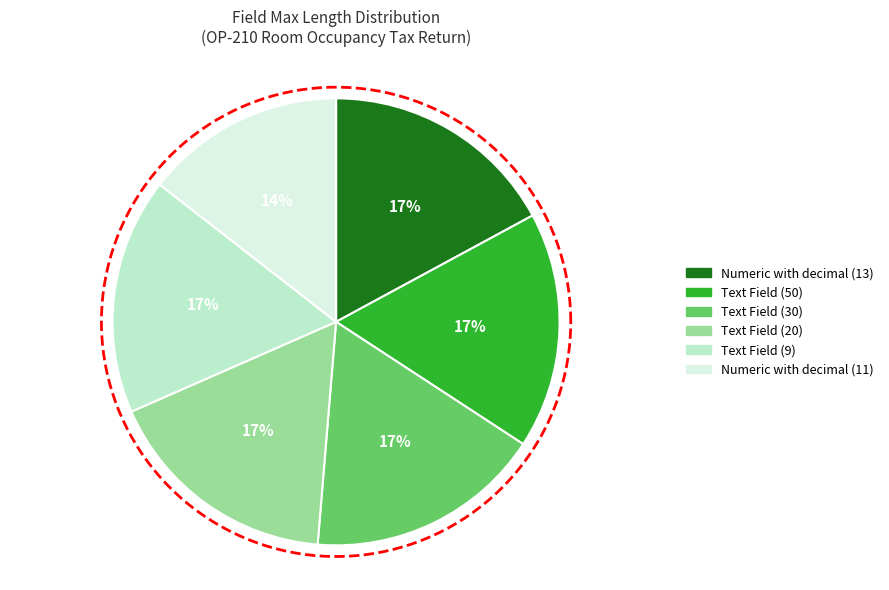

What percentage do Text Field (30) and Text Field (20) together represent?

34.2%